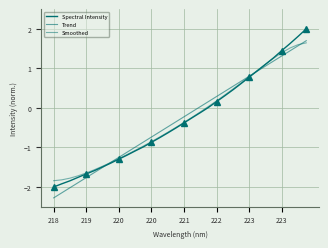

Count the number of data series in this chart.

3